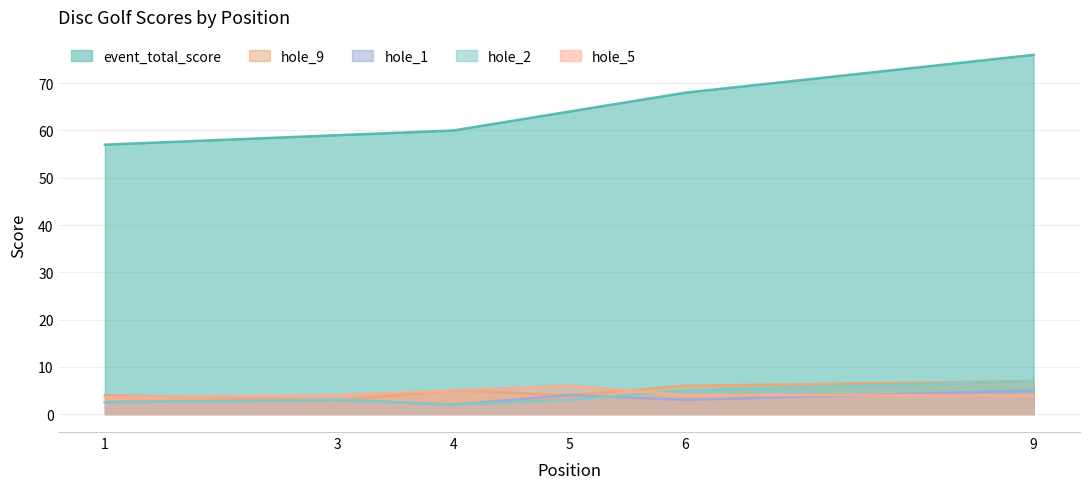

True or false: hole_1 and event_total_score intersect in this chart.

False